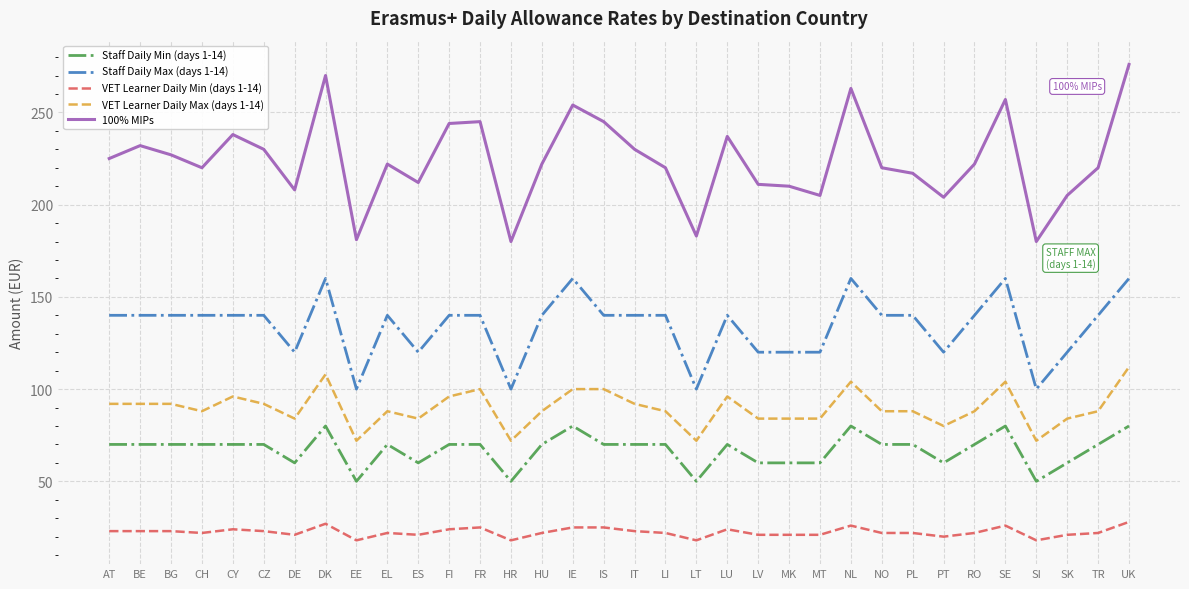

Which category has the highest value in the VET Learner Daily Max (days 1-14) series?

UK